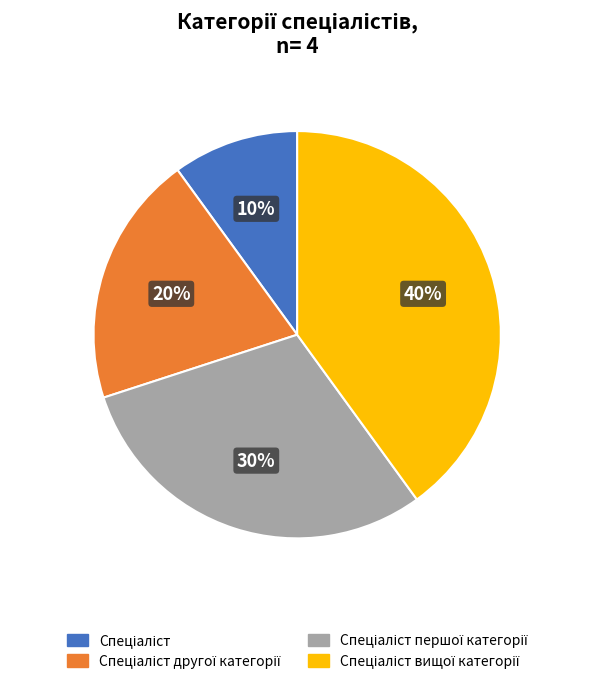

Is there any slice that represents more than half of the pie?

No